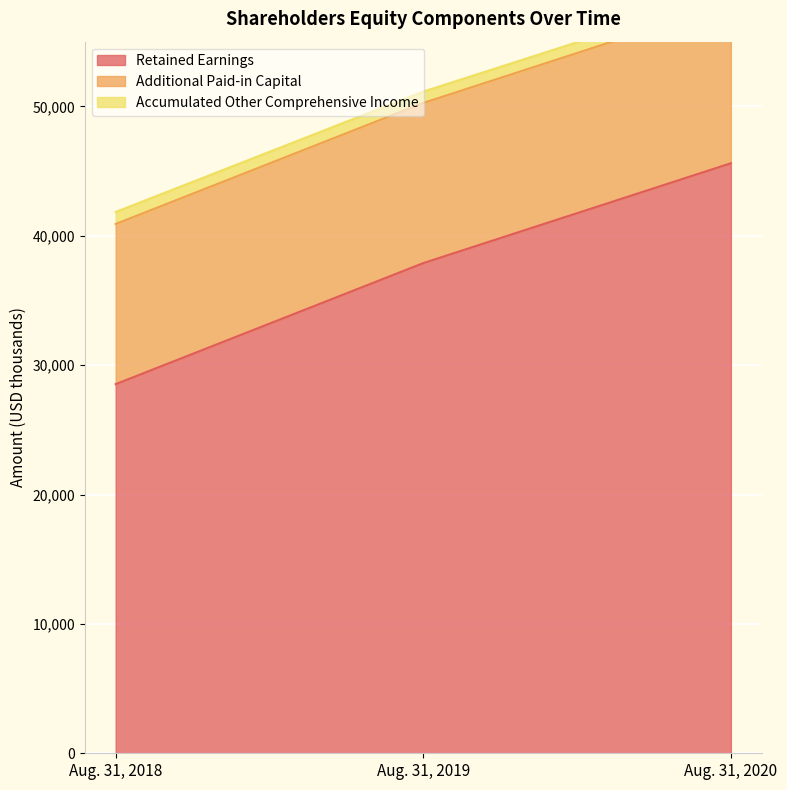

List the labels in order of Retained Earnings value, smallest first.

Aug. 31, 2018, Aug. 31, 2019, Aug. 31, 2020